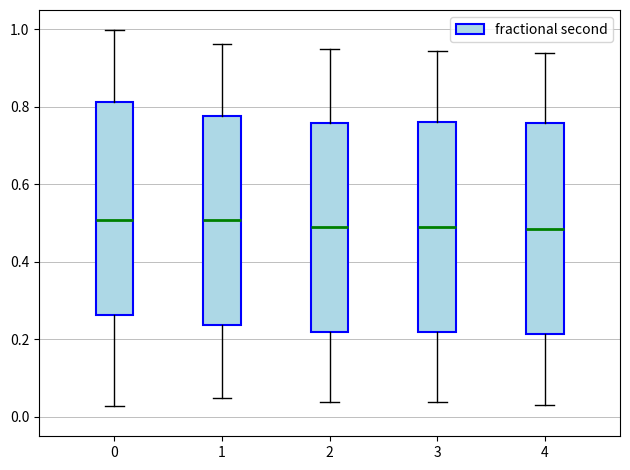

Reading left to right, transcribe this box plot: for each box, give where its median line is, the range the box spans, and where its two whiskers end, as read against the y-axis. The values are not printed on the chart, so give them approximately, as read against the axis.

0: median 0.50, box 0.26 to 0.82, whiskers 0.02 to 1.00
1: median 0.50, box 0.24 to 0.78, whiskers 0.04 to 0.96
2: median 0.48, box 0.22 to 0.76, whiskers 0.04 to 0.94
3: median 0.48, box 0.22 to 0.76, whiskers 0.04 to 0.94
4: median 0.48, box 0.22 to 0.76, whiskers 0.04 to 0.94